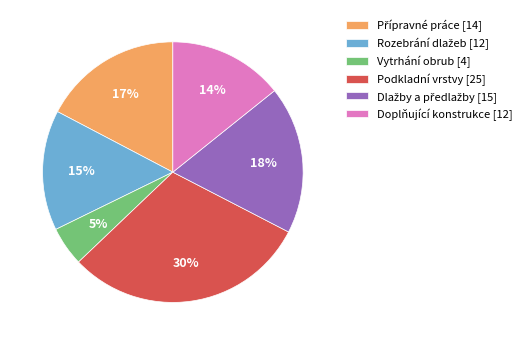

To the nearest percent, what is the average slice percentage?

17%